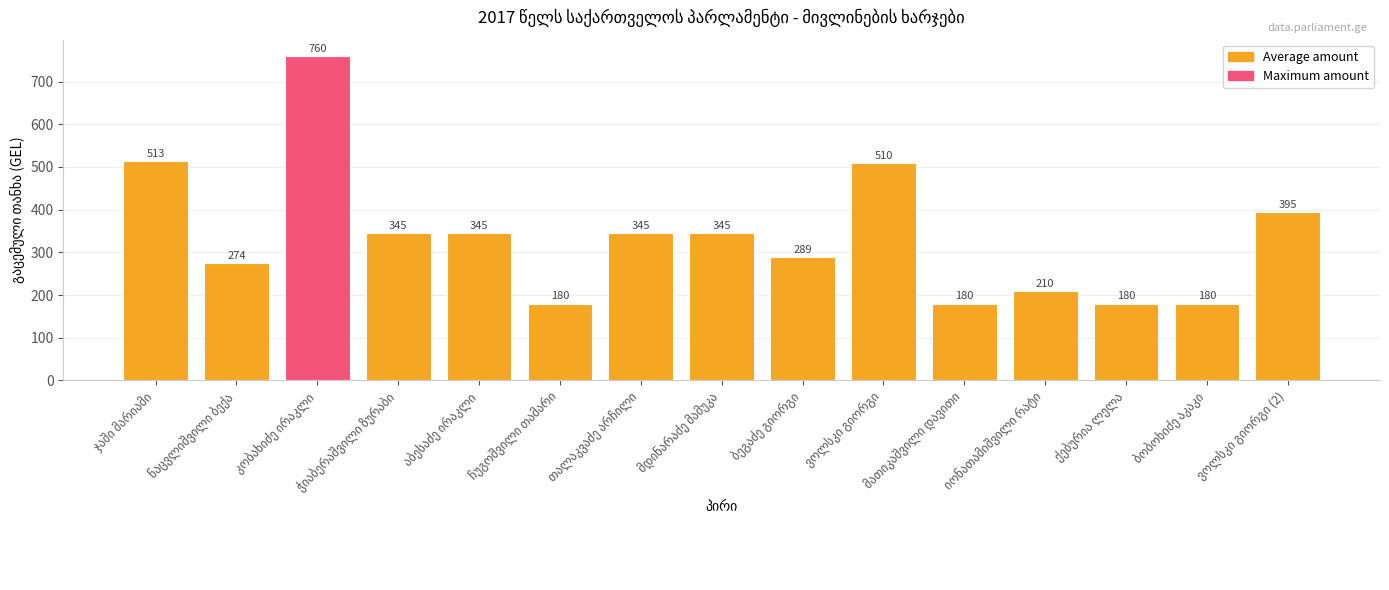

What is the smallest value displayed?

180.0